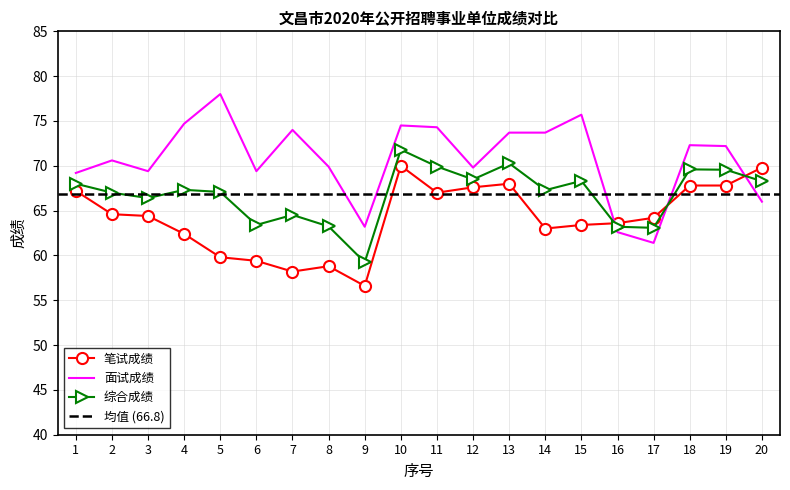

Where does the 面试成绩 series first go above 72?

4